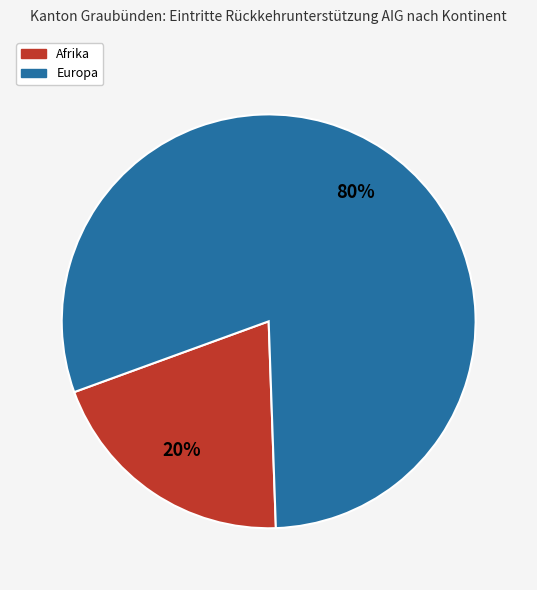

Is there a majority slice in this chart?

Yes